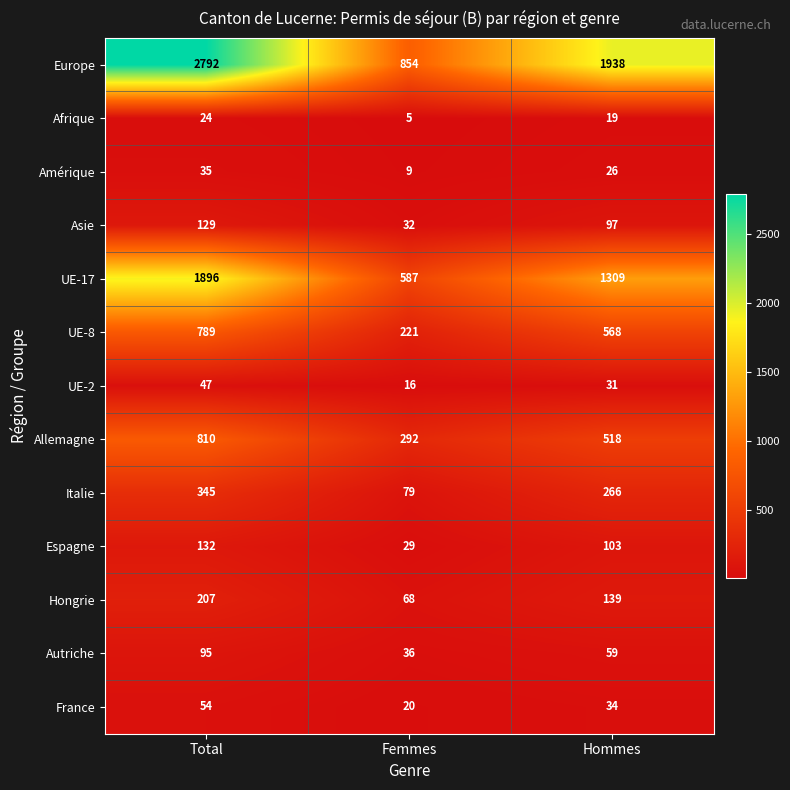

At how many categories does at least one series exceed 520?

3